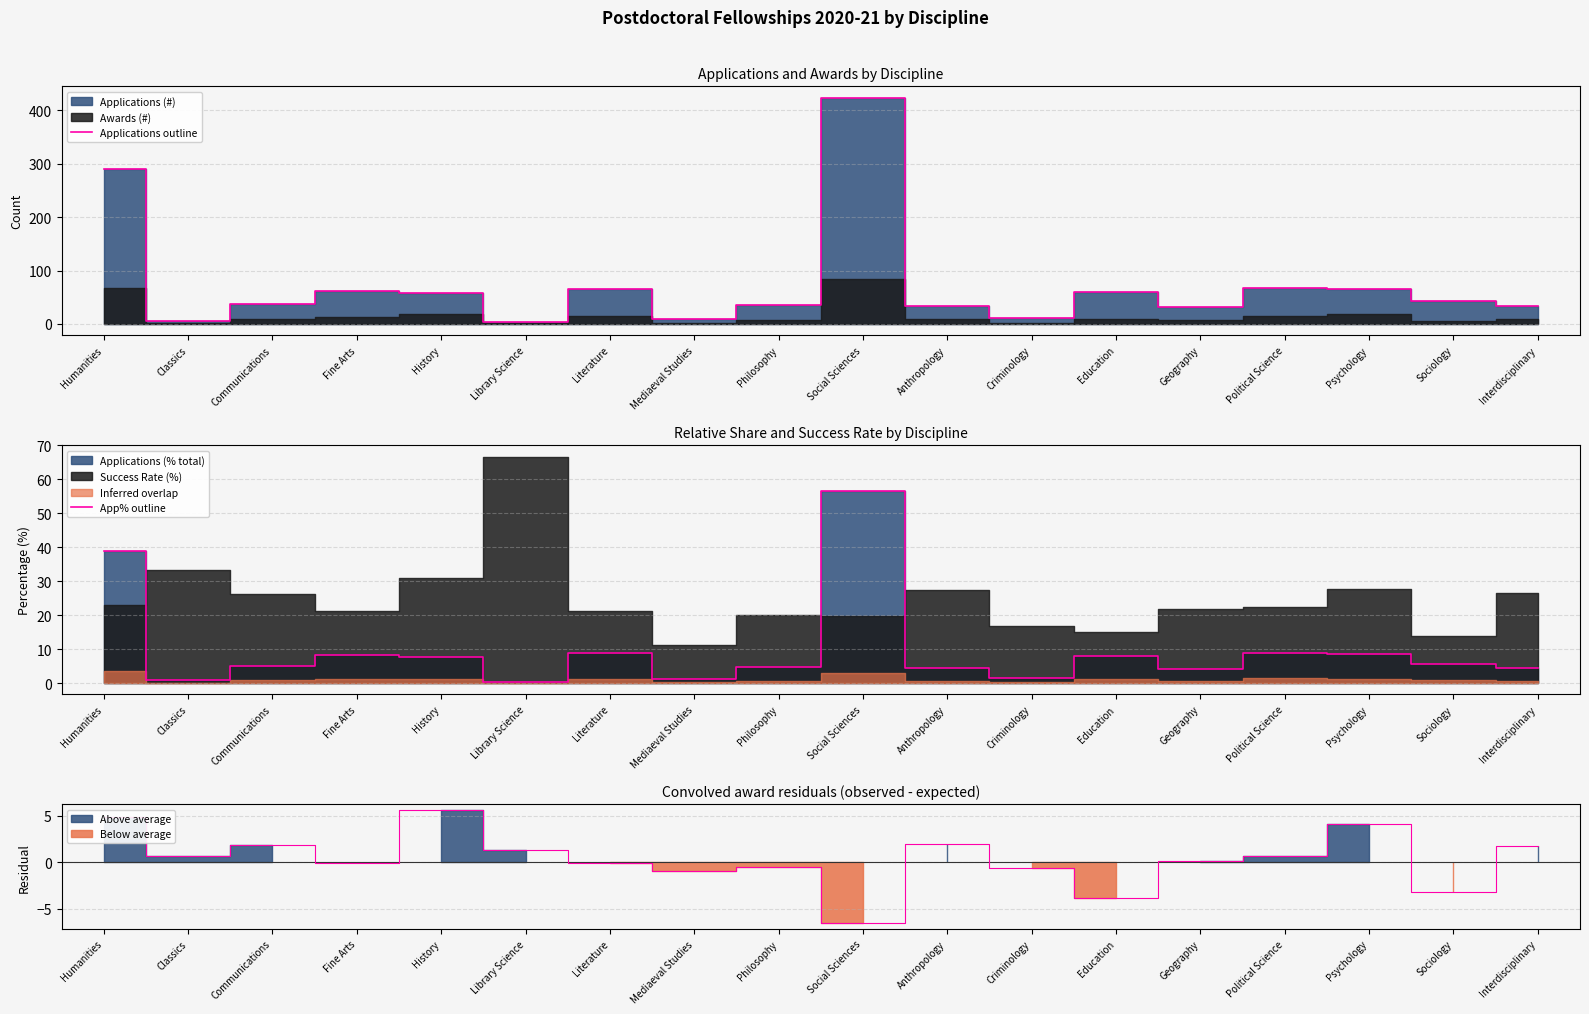

The value of Applications outline at Library Science is 3.0. True or false?

True